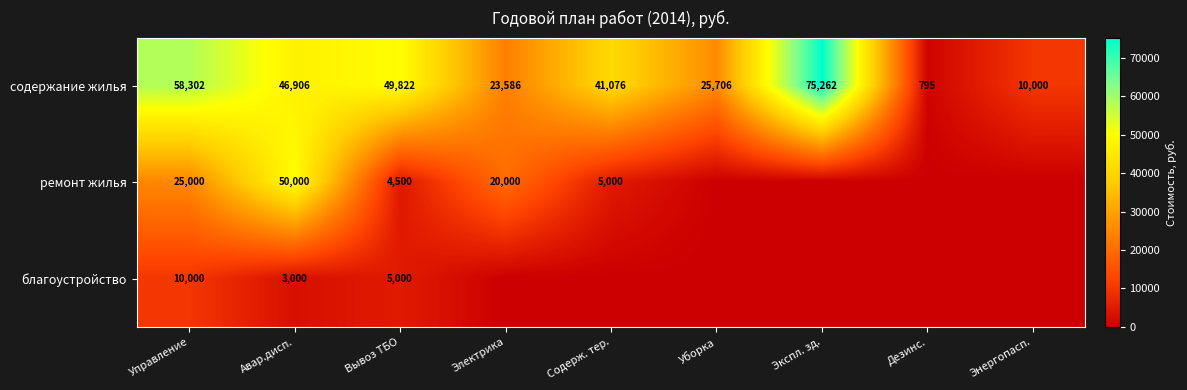

True or false: благоустройство has a value of 5000 at Вывоз ТБО.

True